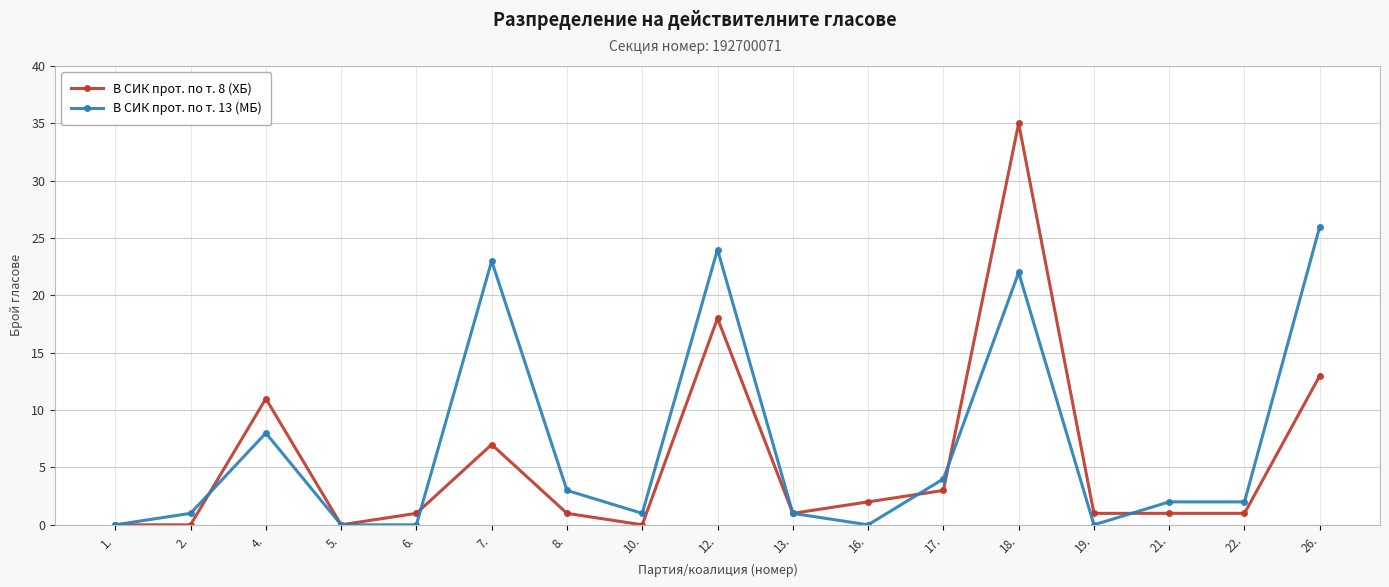

What position from the right is 19.?

4